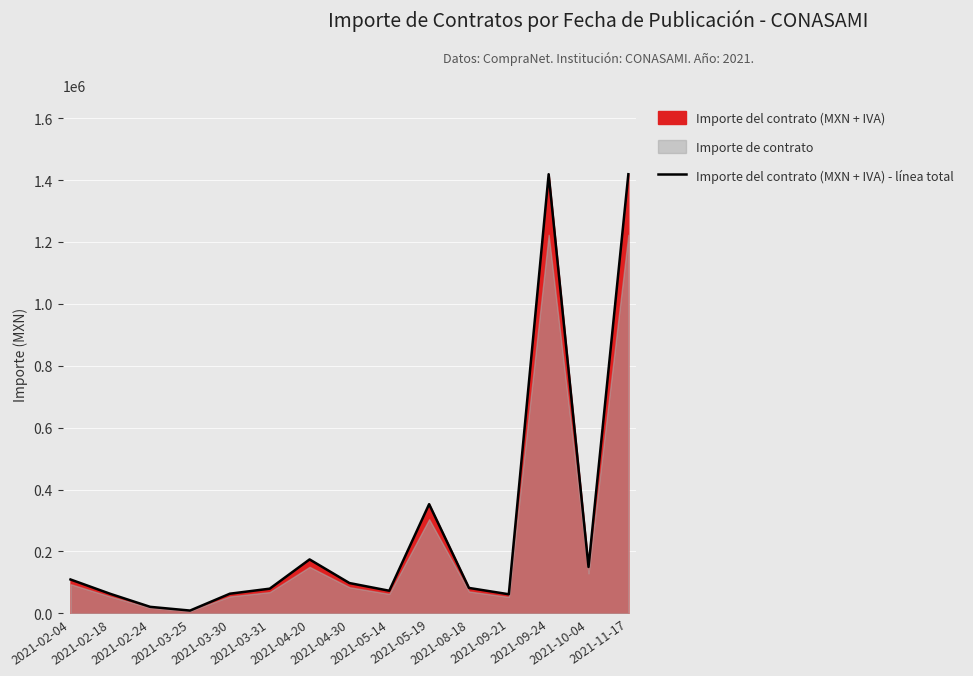

What is the average value?

278367.1